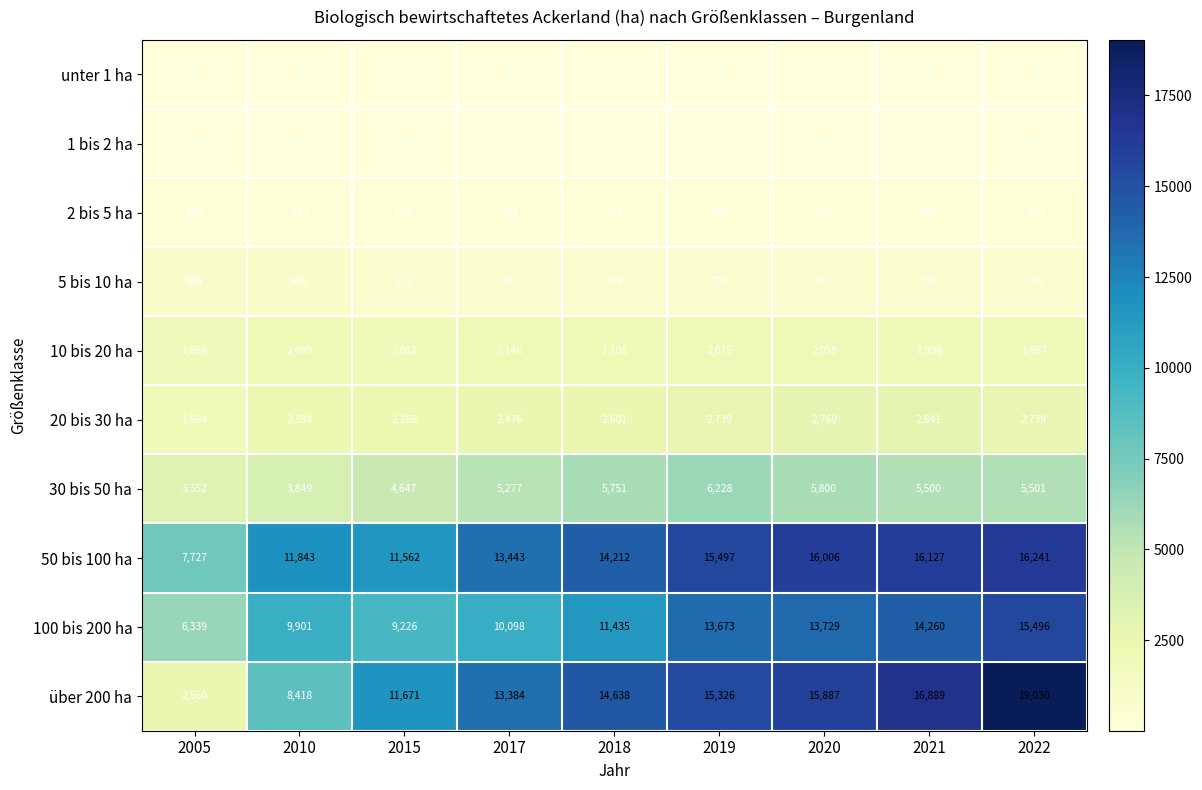

What value does the 50 bis 100 ha series have at 2015, to the nearest 100?

11600